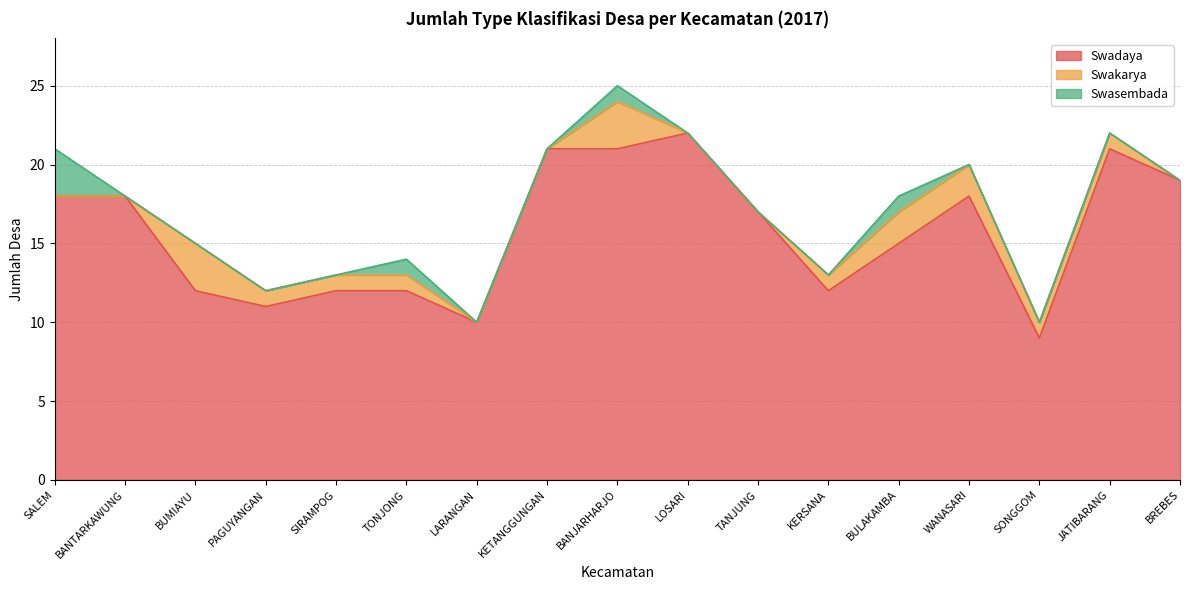

Reading right to left, extract all data points from this chart.

Swadaya: 19	21	9	18	15	12	17	22	21	21	10	12	12	11	12	18	18
Swakarya: 0	1	1	2	2	1	0	0	3	0	0	1	1	1	3	0	0
Swasembada: 0	0	0	0	1	0	0	0	1	0	0	1	0	0	0	0	3